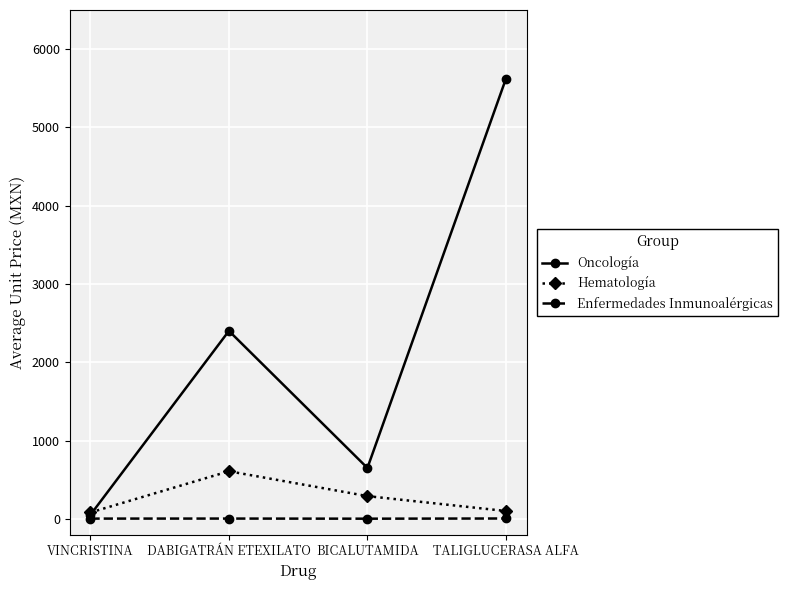

Which category has the lowest value in the Oncología series?

VINCRISTINA